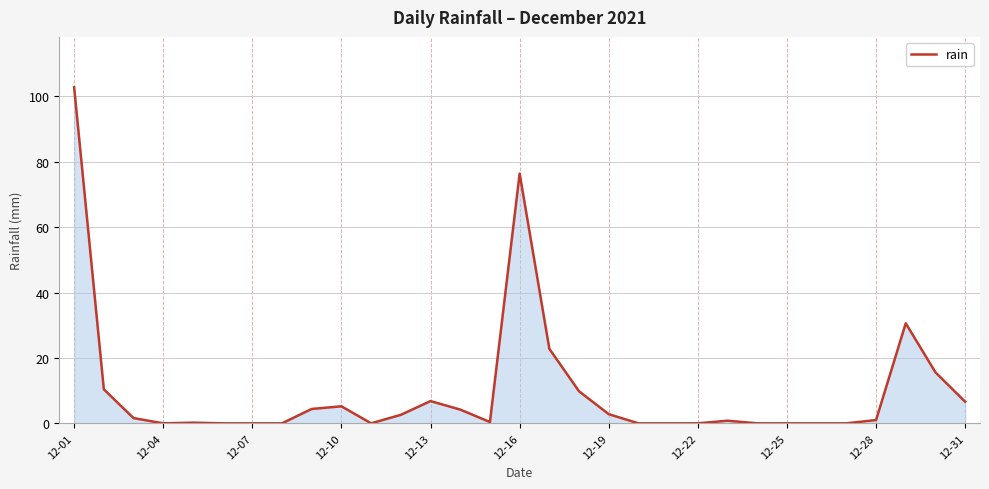

What is the difference between the maximum and minimum values?

102.8